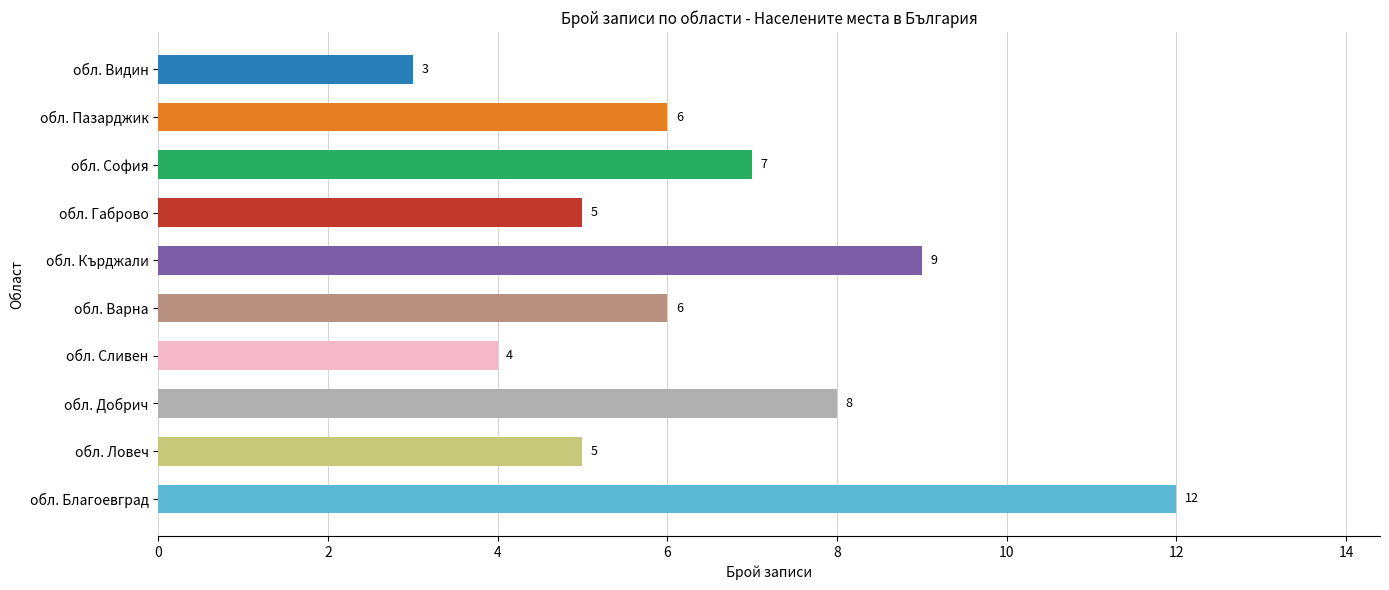

What is the sum of all values?

65